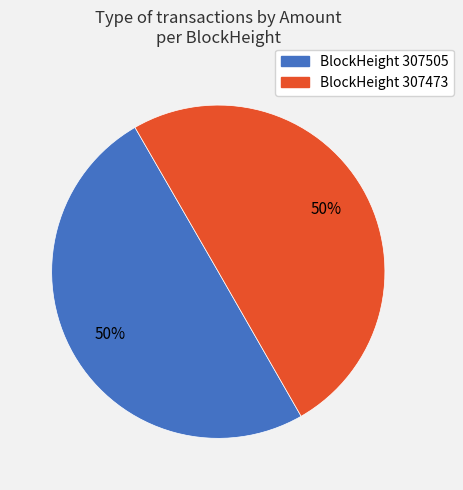

To the nearest percent, what is the average slice percentage?

50%